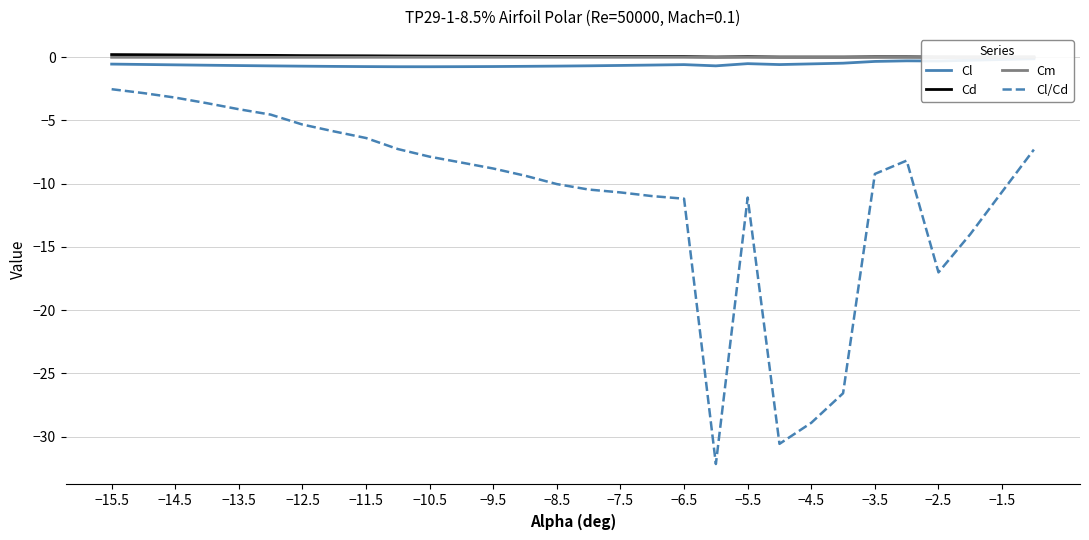

True or false: Cl/Cd has a value of -7.9 at −10.5.

True